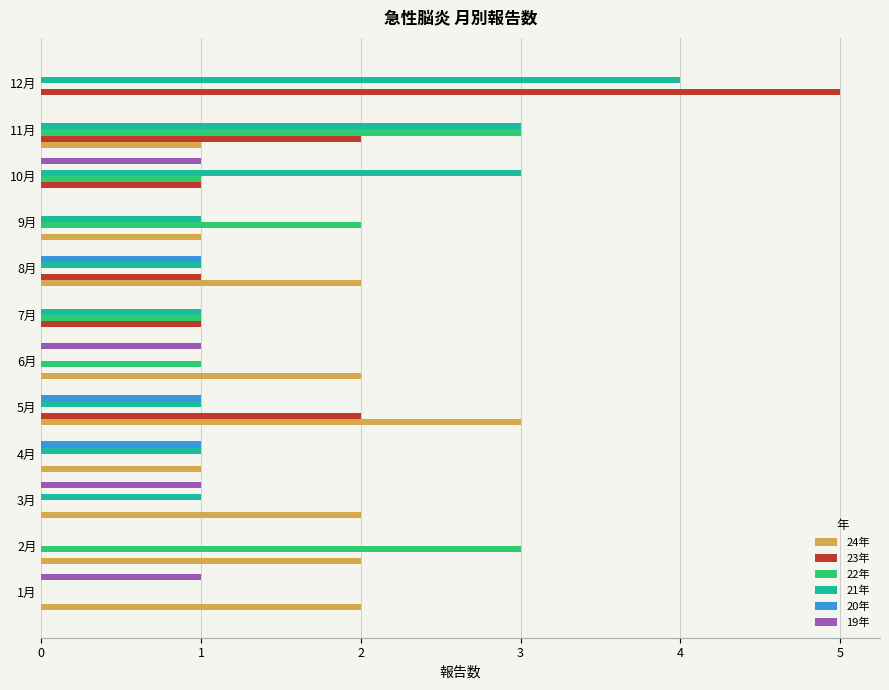

At which category does the chart reach its peak across all series?

12月